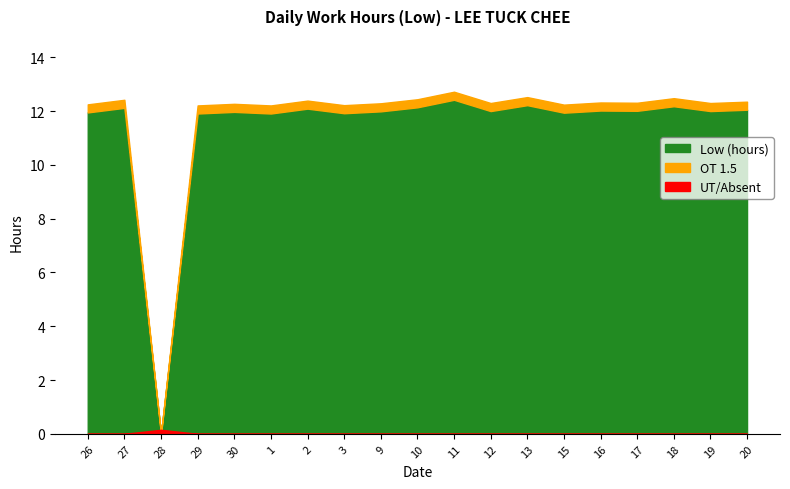

Rank the categories by value from lowest to highest.

28, 29, 1, 3, 15, 26, 30, 9, 12, 19, 17, 16, 20, 2, 27, 10, 18, 13, 11